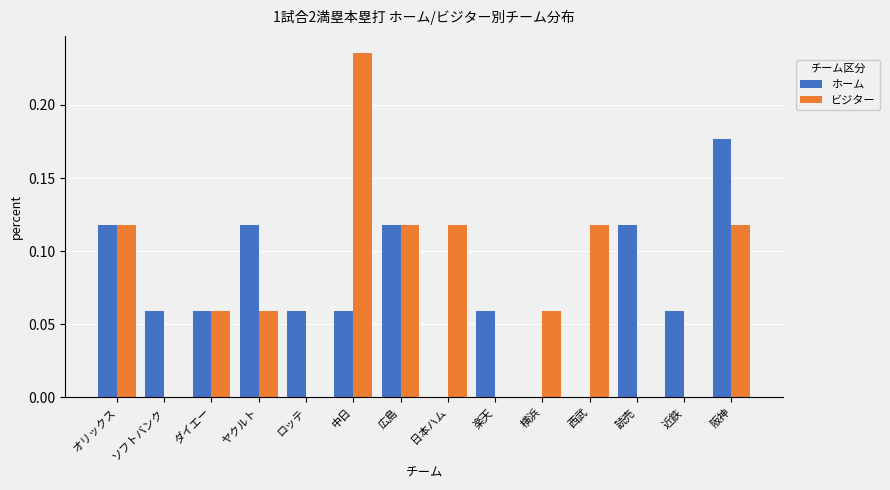

The value of ビジター at ソフトバンク is -0.1. True or false?

False